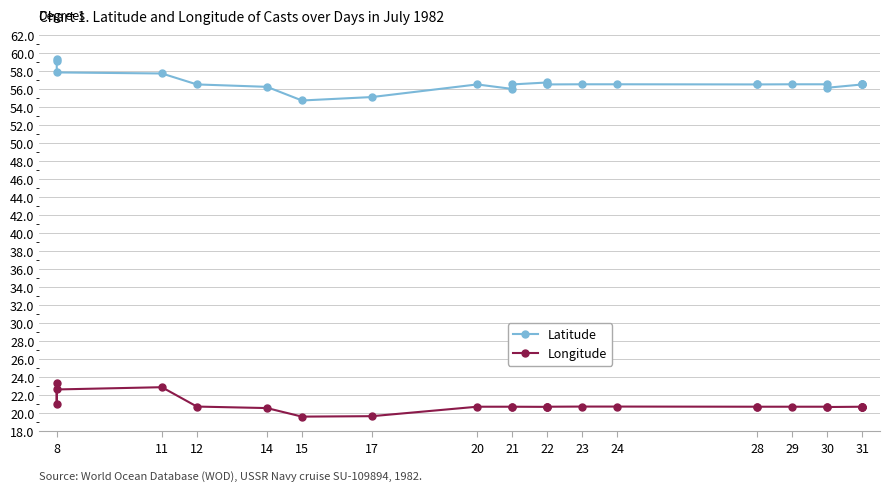

What is the highest value of the Longitude series?

23.4